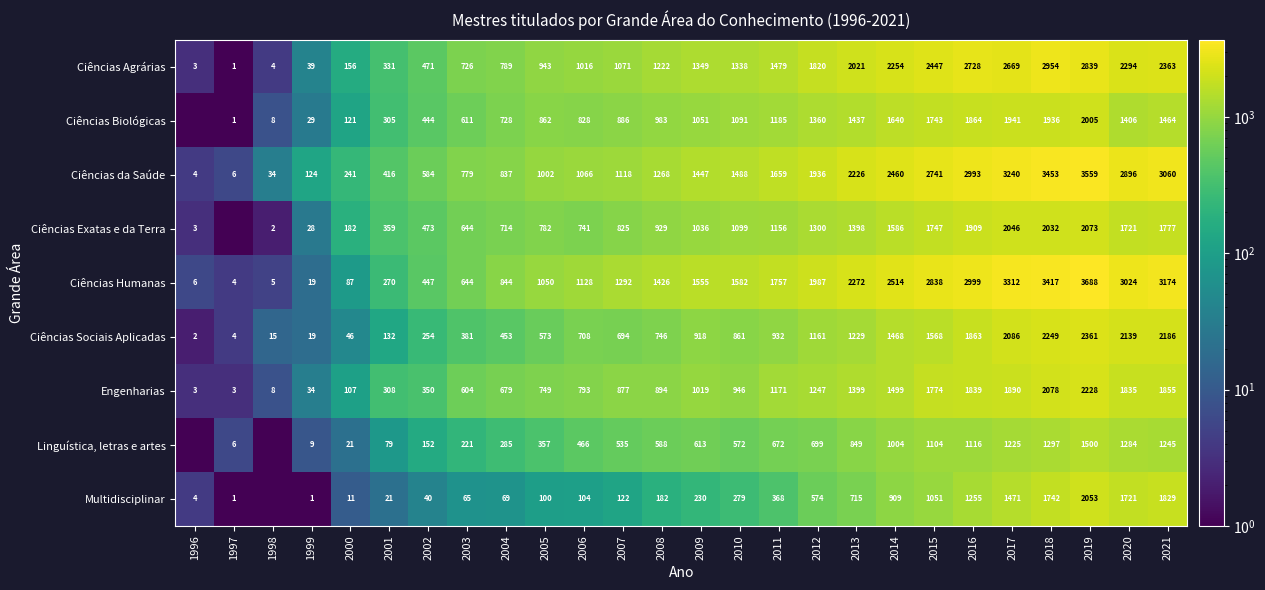

At which label is Ciências Sociais Aplicadas closest to 1181?

2012